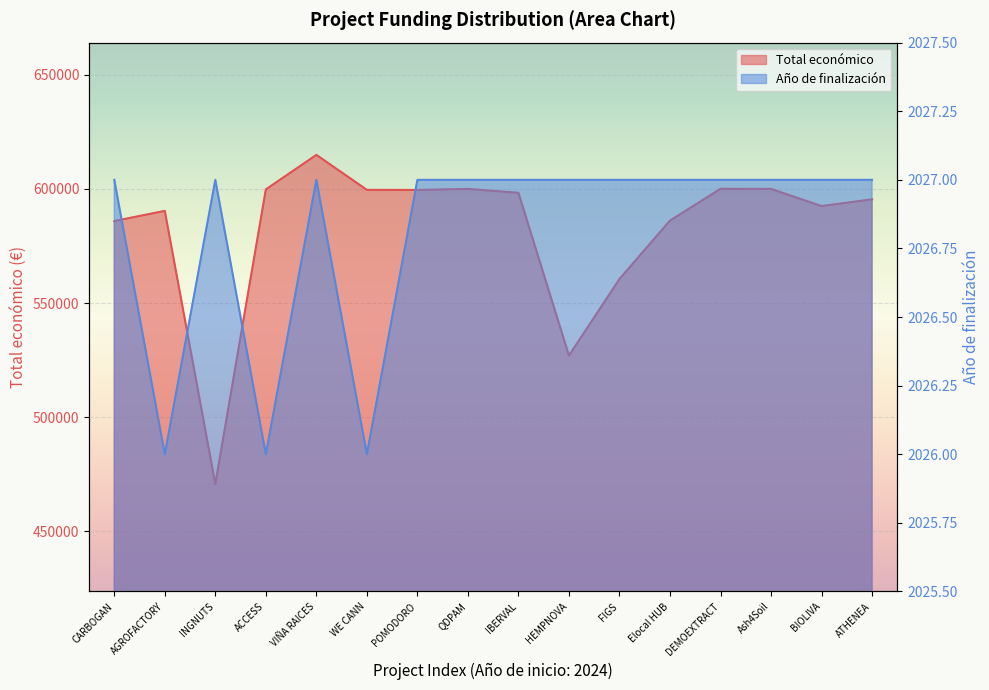

True or false: Total económico and Año de finalización cross at least once.

False